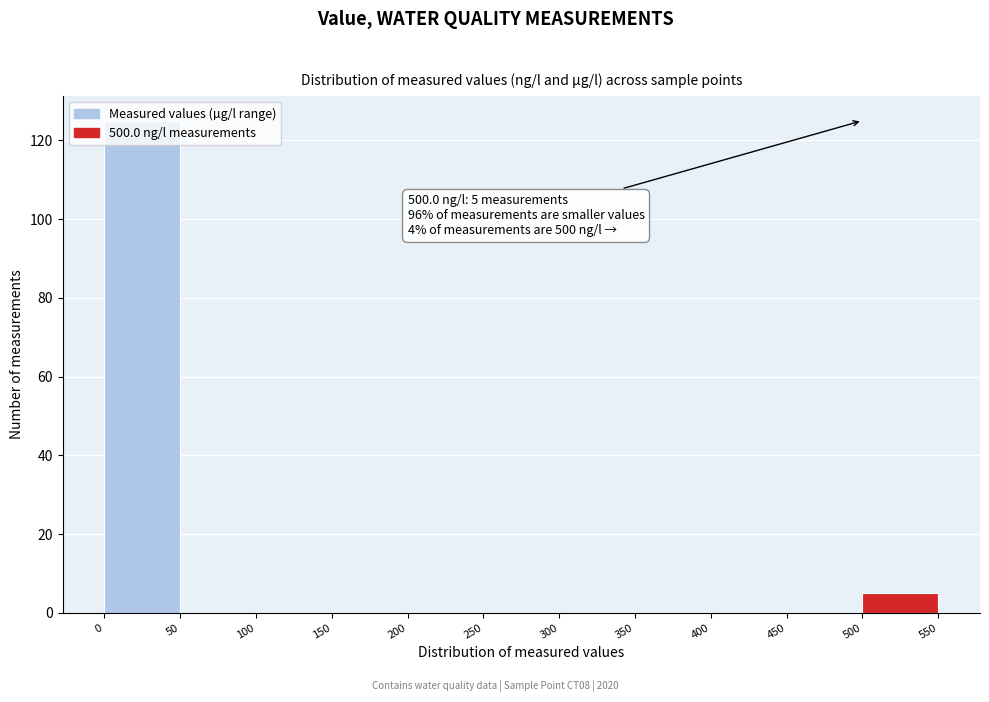

Over which range of the x-axis is the bar tallest?

0 to 50